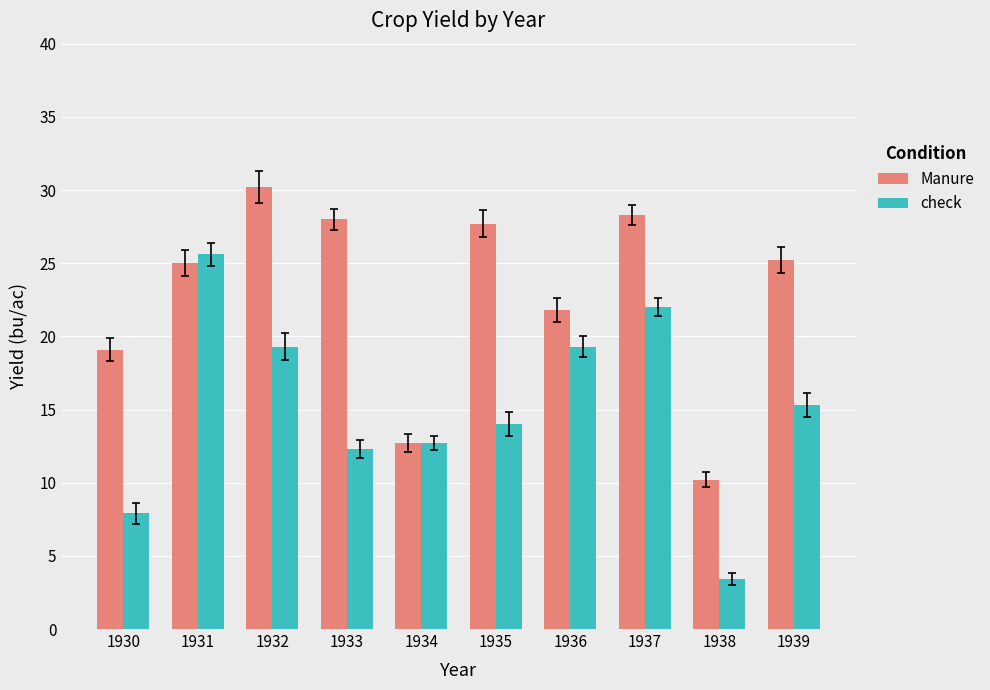

Is the value of Manure at 1936 greater than the value of check at 1933?

Yes